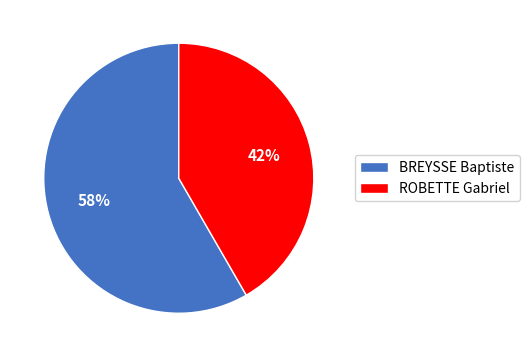

Do ROBETTE Gabriel and BREYSSE Baptiste together represent more than half of the pie?

Yes